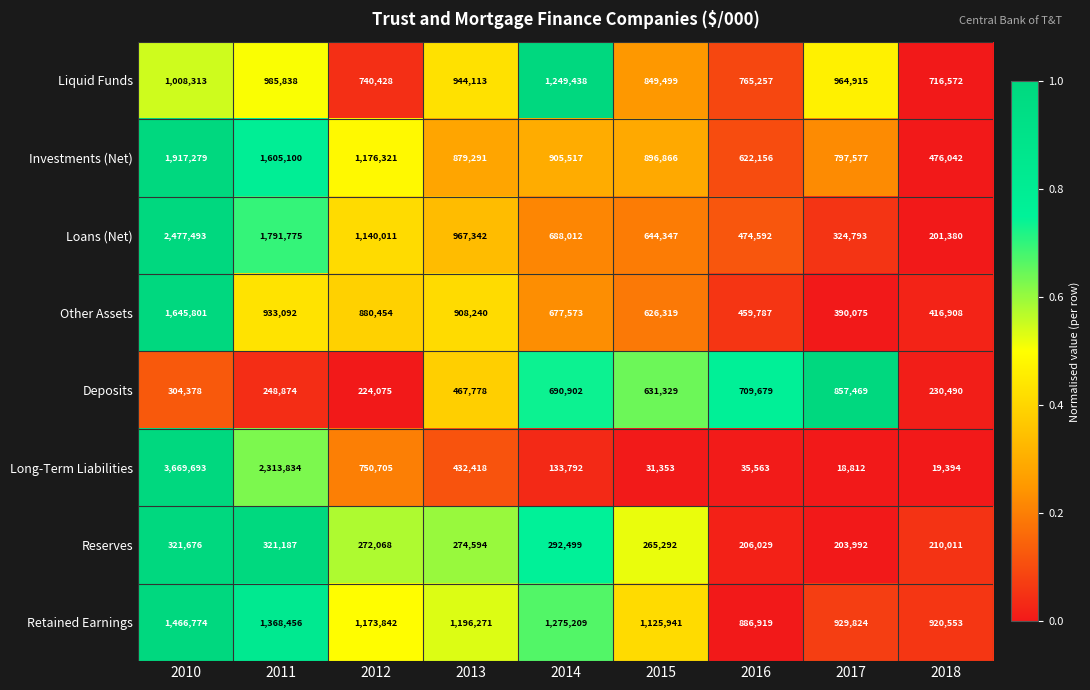

What is the difference between the highest and lowest values at 2017?

946103